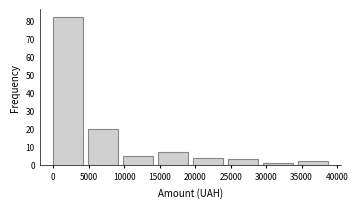

How tall is the bar that spans 10000 to 15000 on the x-axis? Neither the bar edges nor the heights are printed on the chart, so give them approximately, as read against the axes.

5